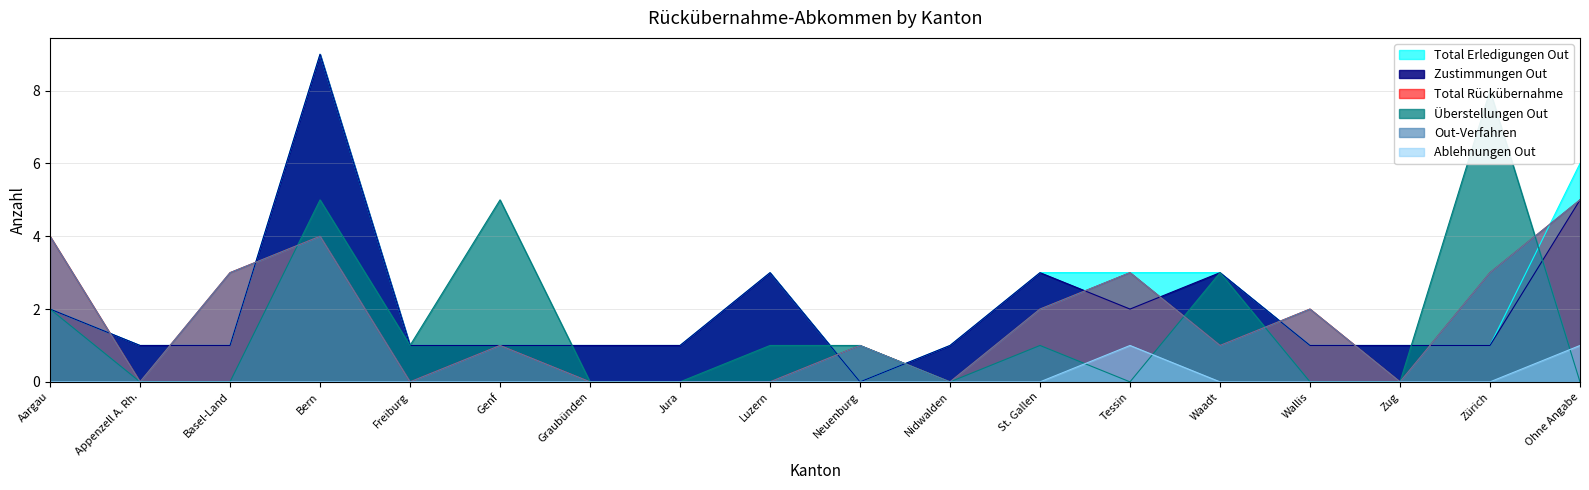

How many categories are shown in the chart?

18